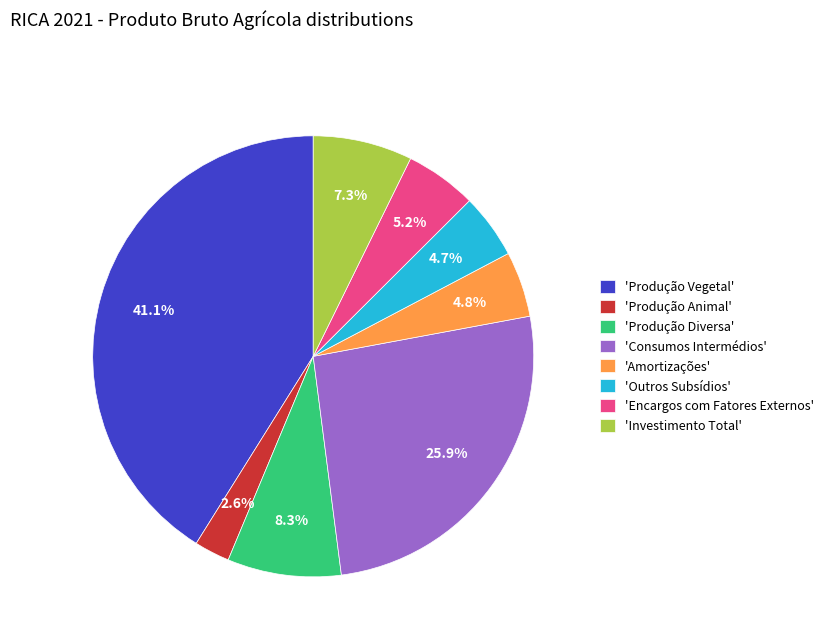

Do 'Encargos com Fatores Externos' and 'Investimento Total' together represent more than half of the pie?

No